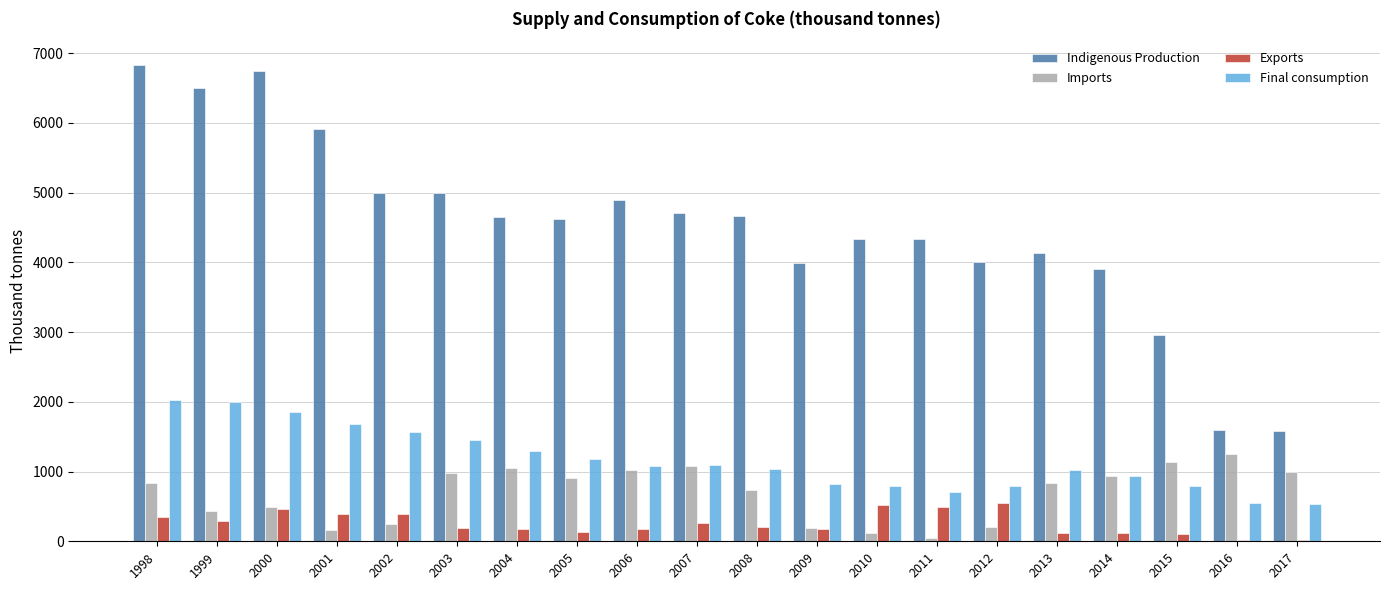

What value does the Final consumption series have at 2002?

1574.1